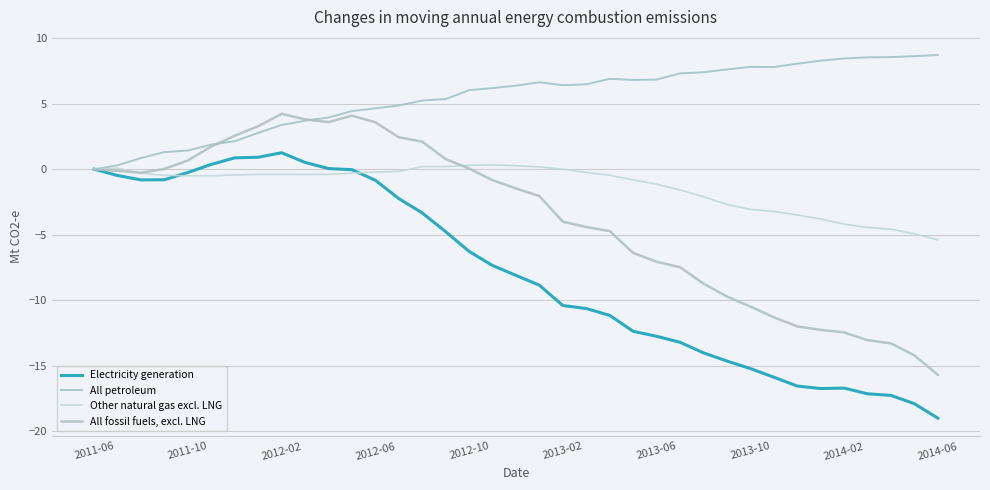

Does the chart have visible grid lines?

Yes